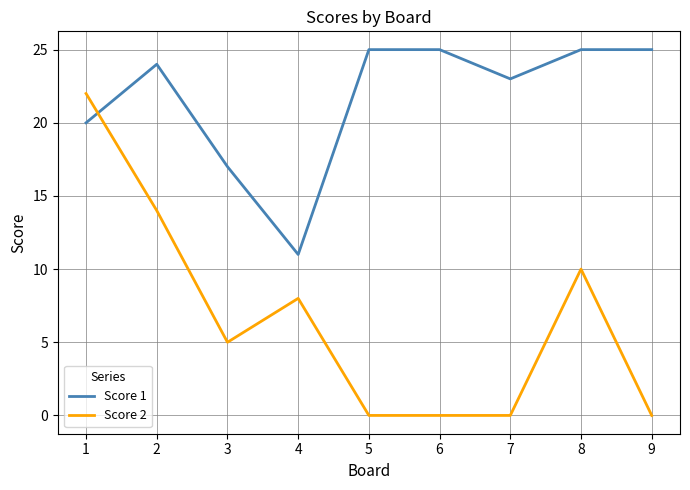

What are all the series names shown in the legend?

Score 1, Score 2